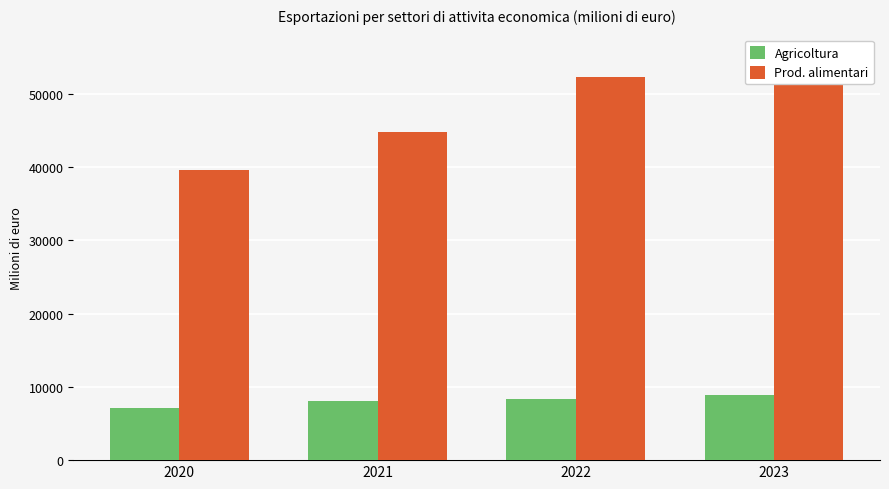

Rank the categories by Agricoltura value from highest to lowest.

2023, 2022, 2021, 2020